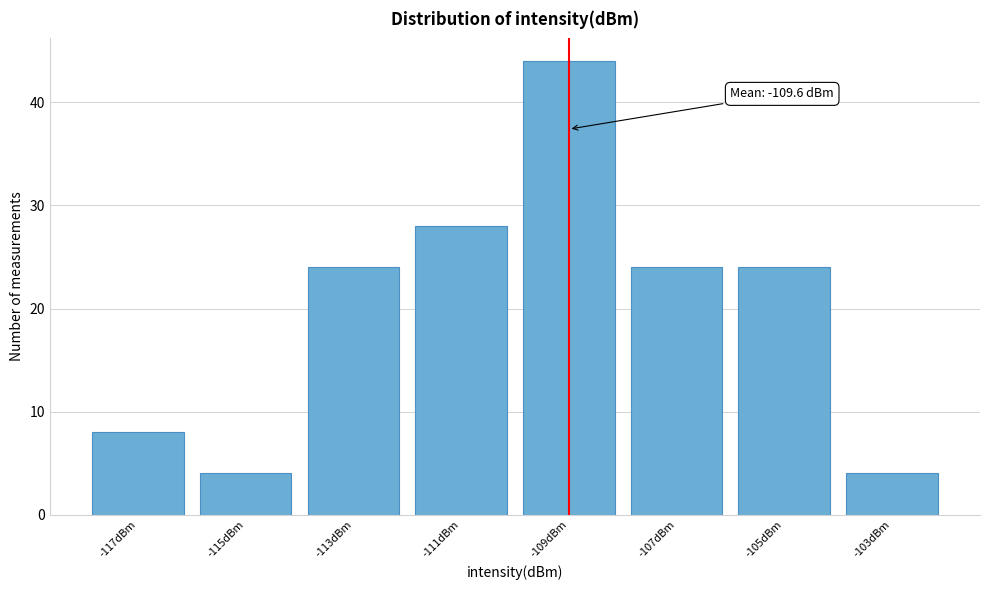

Reading left to right, transcribe all the data shown in this chart.

-117dBm=8	-115dBm=4	-113dBm=24	-111dBm=28	-109dBm=44	-107dBm=24	-105dBm=24	-103dBm=4